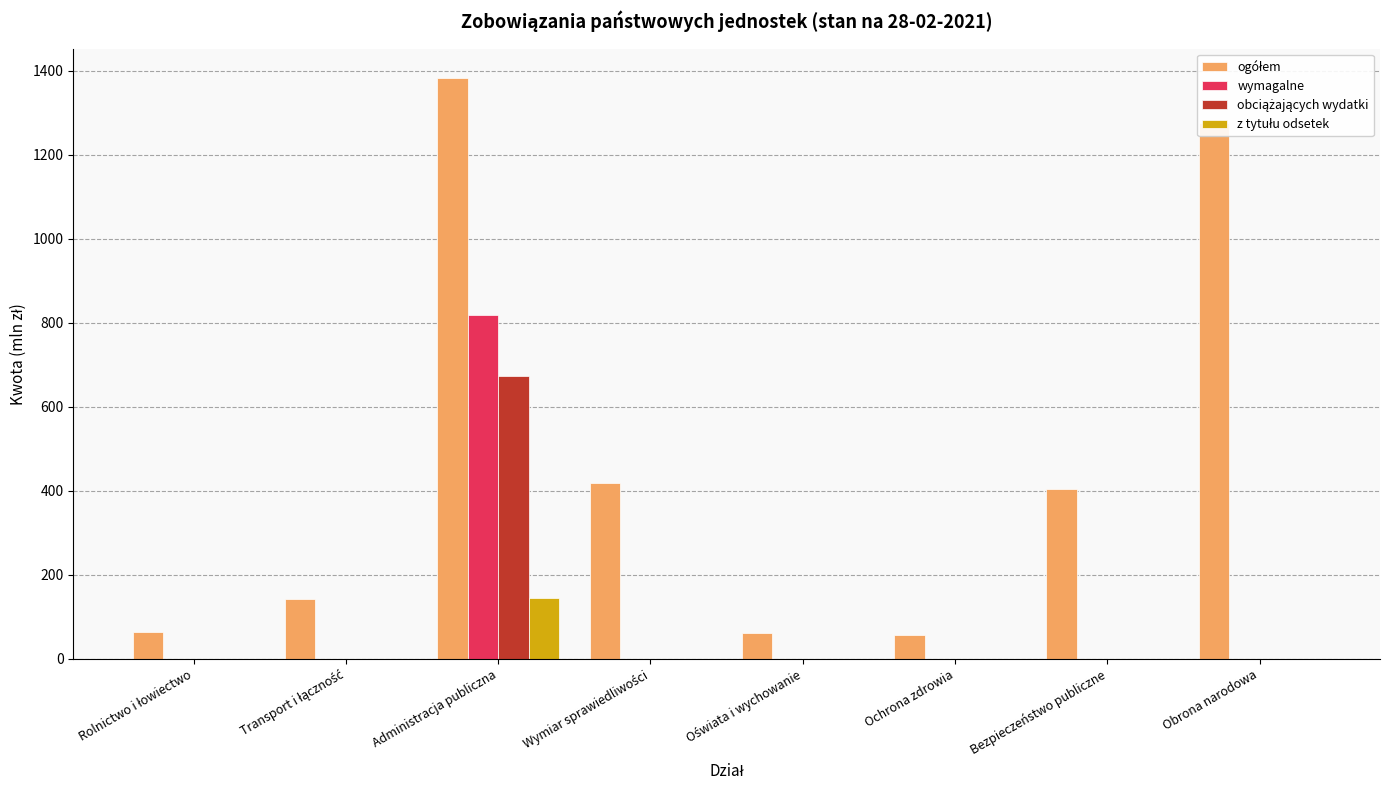

At which category is the sum across all series the highest?

Administracja publiczna